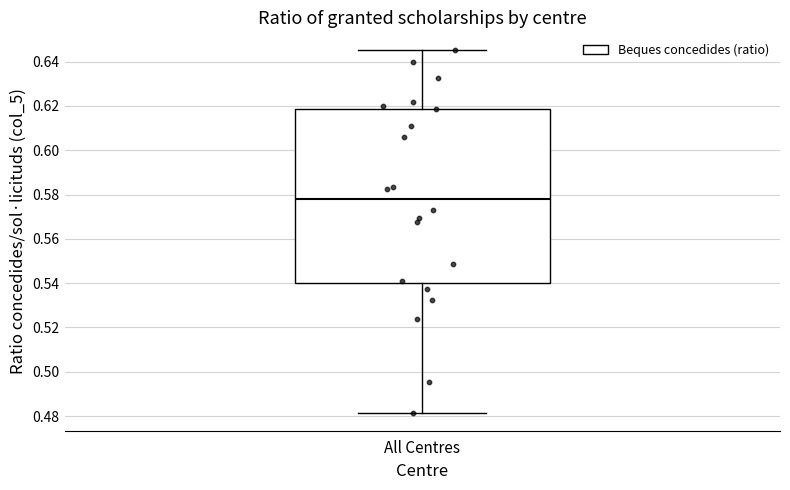

Transcribe this box plot: give where the median line is, the range the box spans, and where the two whiskers end, as read against the y-axis. The values are not printed on the chart, so give them approximately, as read against the axis.

median 0.578, box 0.540 to 0.618, whiskers 0.482 to 0.646